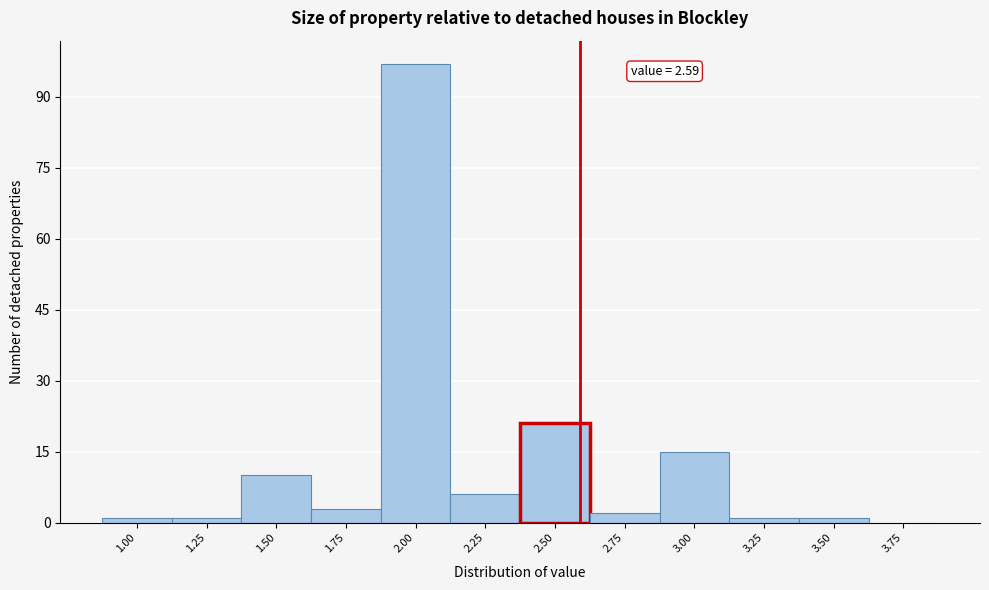

Over which range of the x-axis is the bar tallest?

1.875 to 2.125